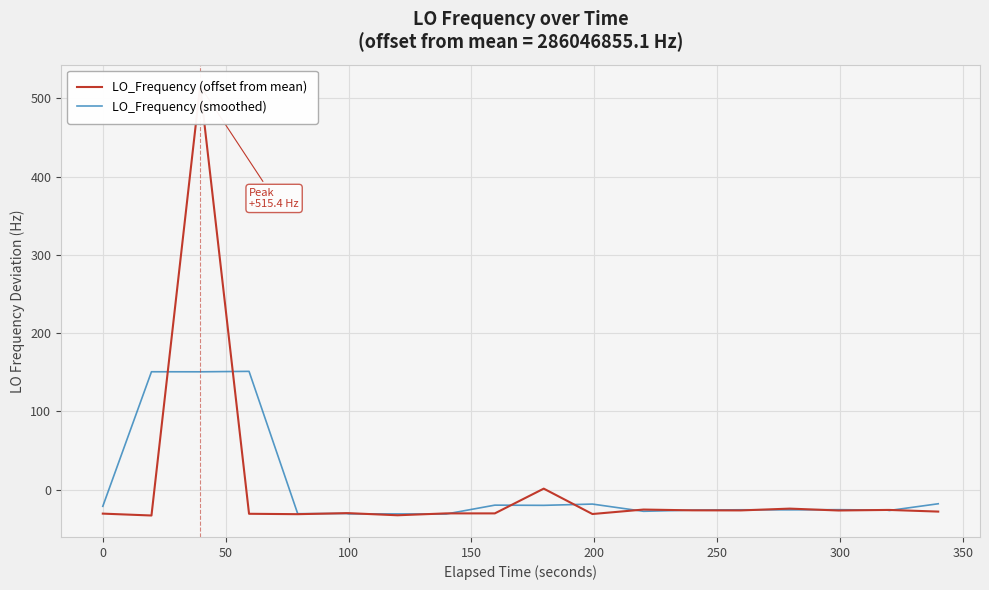

How many times do LO_Frequency (smoothed) and LO_Frequency (offset from mean) cross each other?

14